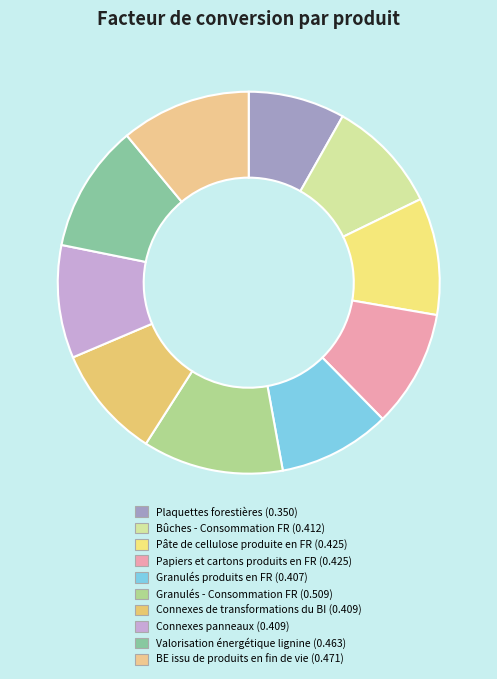

Rank the categories by value from highest to lowest.

Granulés - Consommation FR, BE issu de produits en fin de vie, Valorisation énergétique lignine, Papiers et cartons produits en FR, Pâte de cellulose produite en FR, Bûches - Consommation FR, Connexes de transformations du BI, Connexes panneaux, Granulés produits en FR, Plaquettes forestières